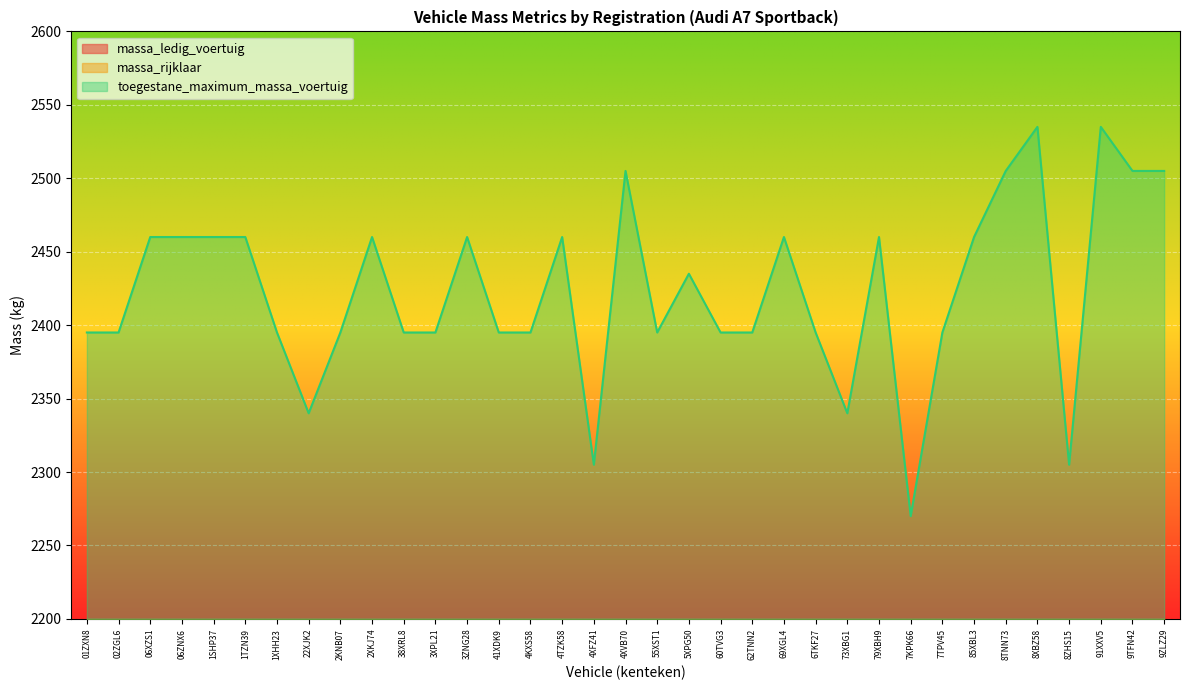

Reading left to right, extract all data points from this chart.

massa_ledig_voertuig: 1760	1760	1825	1825	1825	1825	1760	1705	1760	1825	1760	1760	1825	1760	1760	1825	1670	1870	1760	1800	1760	1760	1825	1760	1705	1825	1635	1760	1825	1870	1900	1670	1855	1870	1870
massa_rijklaar: 1860	1860	1925	1925	1925	1925	1860	1805	1860	1925	1860	1860	1925	1860	1860	1925	1770	1970	1860	1900	1860	1860	1925	1860	1805	1925	1735	1860	1925	1970	2000	1770	1955	1970	1970
toegestane_maximum_massa_voertuig: 2395	2395	2460	2460	2460	2460	2395	2340	2395	2460	2395	2395	2460	2395	2395	2460	2305	2505	2395	2435	2395	2395	2460	2395	2340	2460	2270	2395	2460	2505	2535	2305	2535	2505	2505